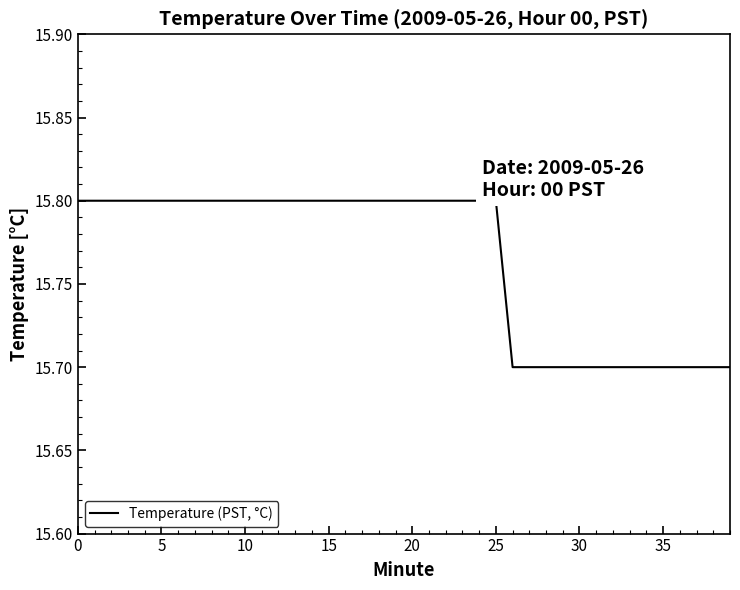

What is the smallest value displayed?

15.7